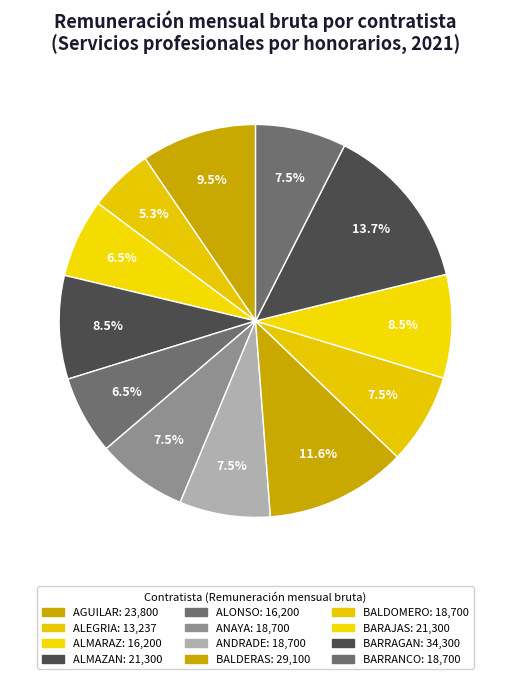

Count the number of slices in the pie.

12